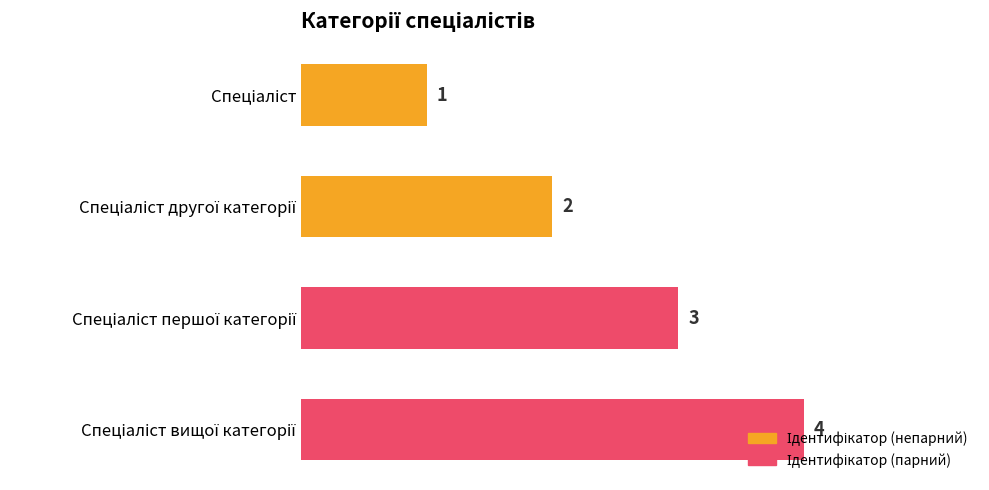

What is the difference between the maximum and minimum values?

3